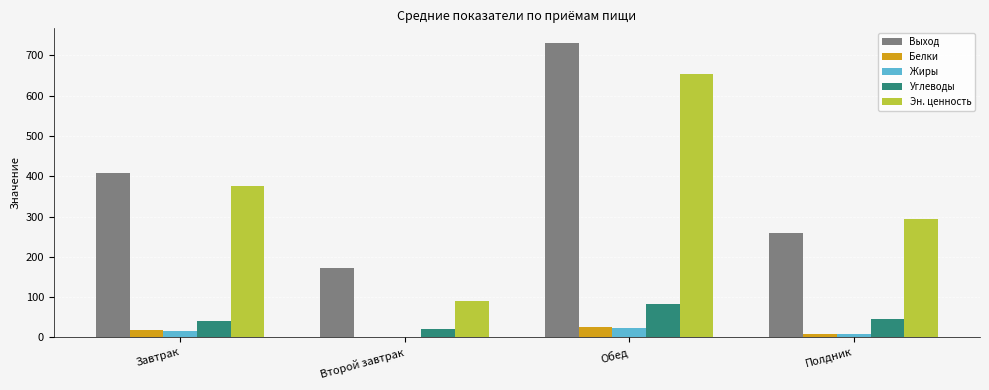

How many groups of bars are there?

4